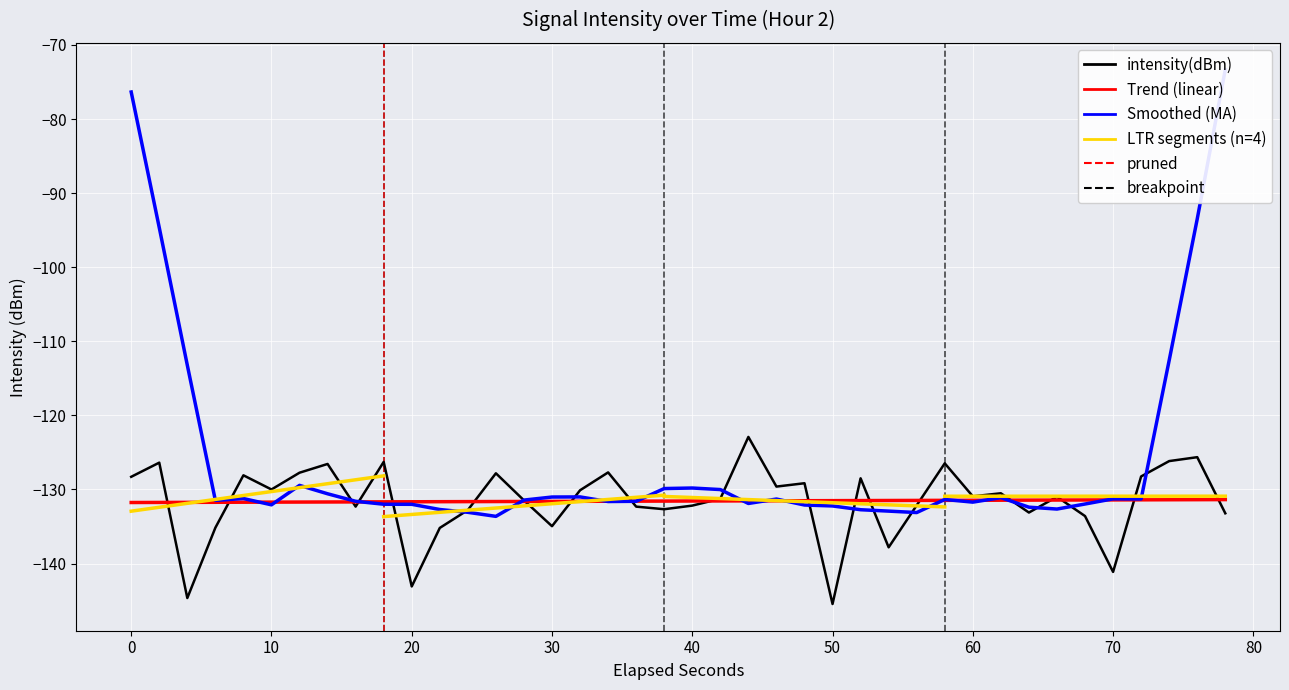

What is the value of the 22nd point from the left?

-131.2